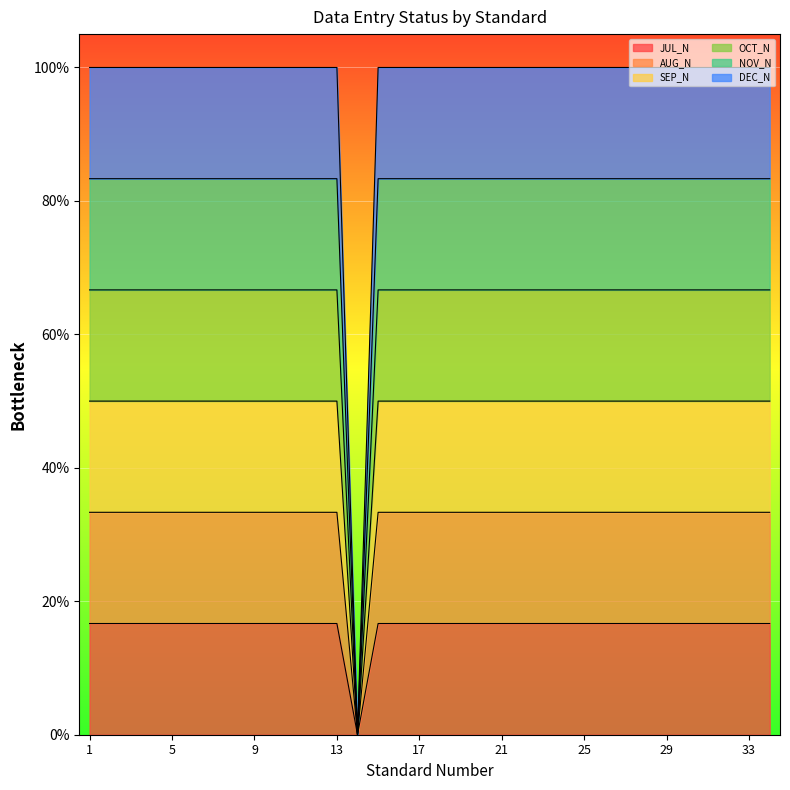

The value of OCT_N at 29 is 1.1. True or false?

False